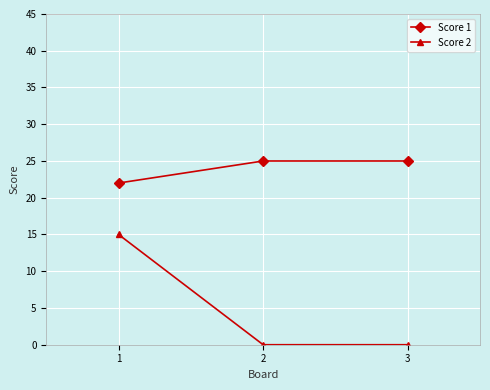

What are all the series names shown in the legend?

Score 1, Score 2